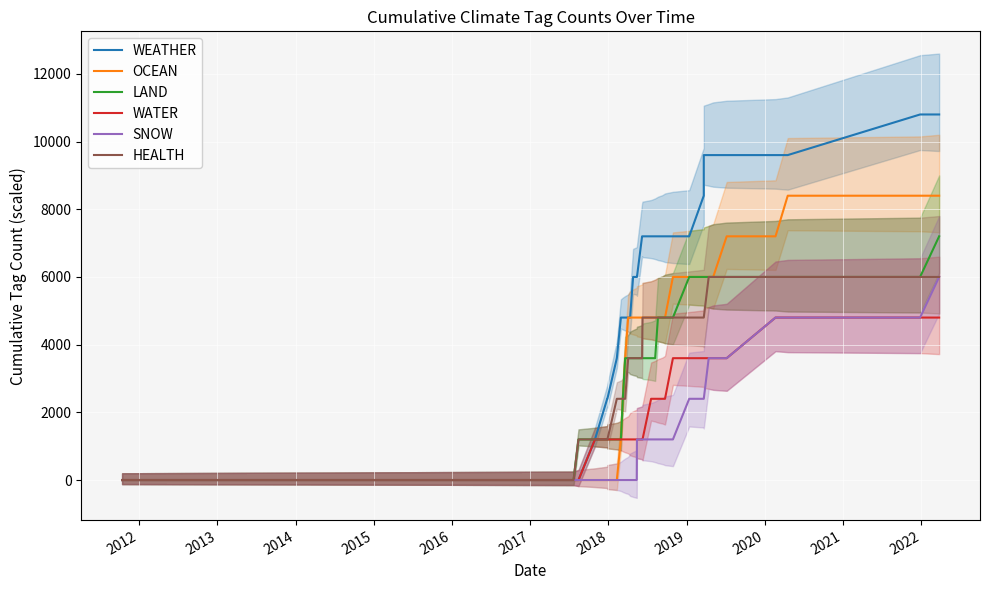

Reading right to left, extract all data points from this chart.

WEATHER: 10800	10800	9600	9600	9600	9600	9600	9600	8400	7200	7200	7200	7200	7200	7200	7200	7200	7200	6000	6000	6000	4800	4800	4800	4800	4800	4800	3600	2400	2400	1200	0	0	0
OCEAN: 8400	8400	8400	7200	7200	6000	6000	6000	6000	6000	6000	4800	4800	4800	4800	4800	4800	4800	4800	4800	4800	4800	4800	4800	3600	2400	1200	0	0	0	0	0	0	0
LAND: 7200	6000	6000	6000	6000	6000	6000	6000	6000	6000	4800	4800	4800	4800	3600	3600	3600	3600	3600	3600	3600	3600	3600	3600	3600	2400	1200	1200	1200	1200	1200	1200	0	0
WATER: 4800	4800	4800	4800	3600	3600	3600	3600	3600	3600	3600	2400	2400	2400	2400	2400	1200	1200	1200	1200	1200	1200	1200	1200	1200	1200	1200	1200	1200	1200	1200	0	0	0
SNOW: 6000	4800	4800	4800	3600	3600	3600	2400	2400	2400	1200	1200	1200	1200	1200	1200	1200	1200	1200	0	0	0	0	0	0	0	0	0	0	0	0	0	0	0
HEALTH: 6000	6000	6000	6000	6000	6000	6000	4800	4800	4800	4800	4800	4800	4800	4800	4800	4800	3600	3600	3600	3600	3600	3600	3600	2400	2400	2400	2400	1200	1200	1200	1200	0	0